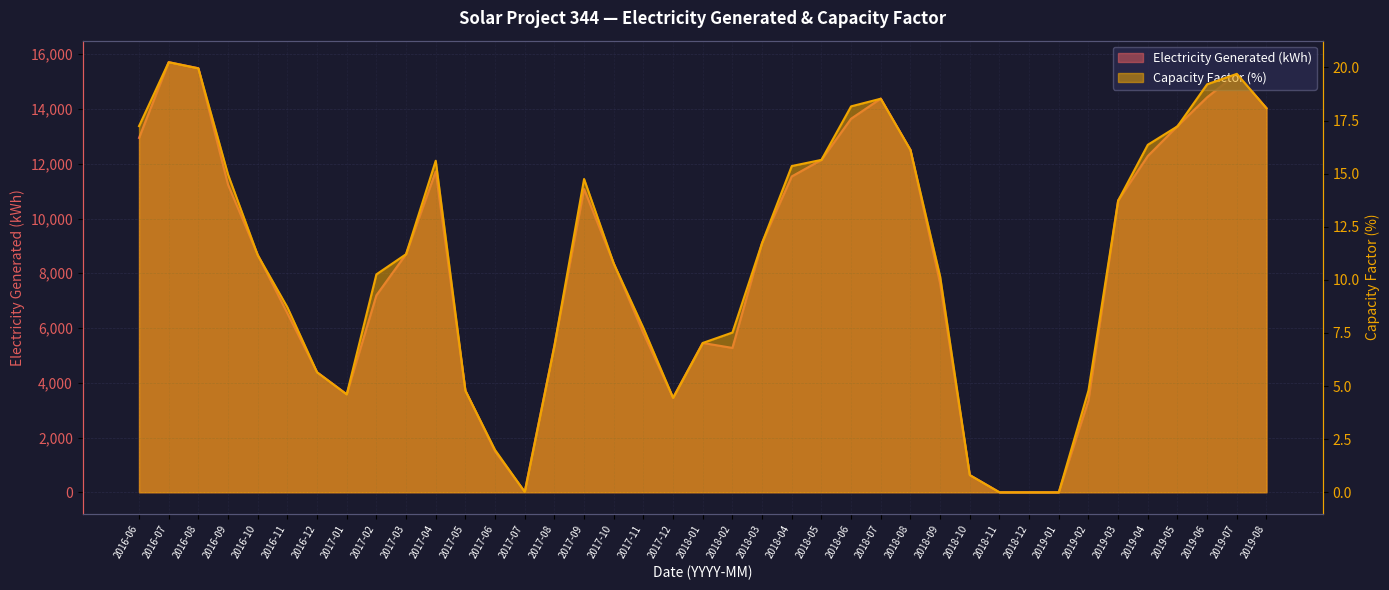

Which category has the highest value in the Capacity Factor (%) series?

2016-07